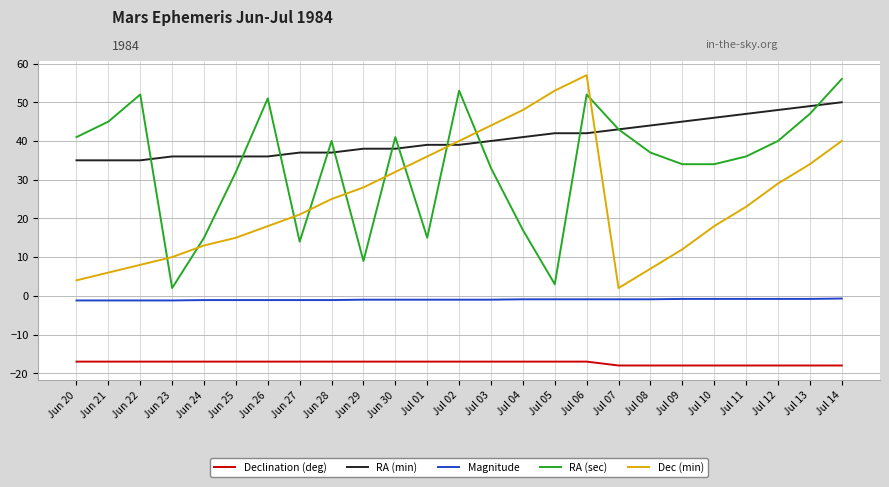

Does the chart display data point markers on the line(s)?

No